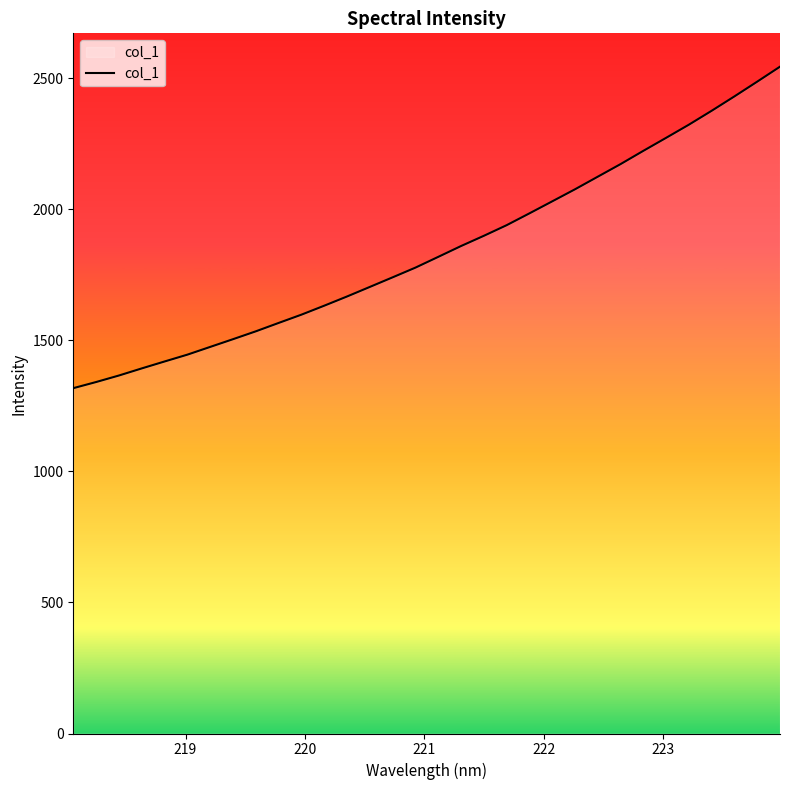

What is the difference between the maximum and minimum values?

1226.9